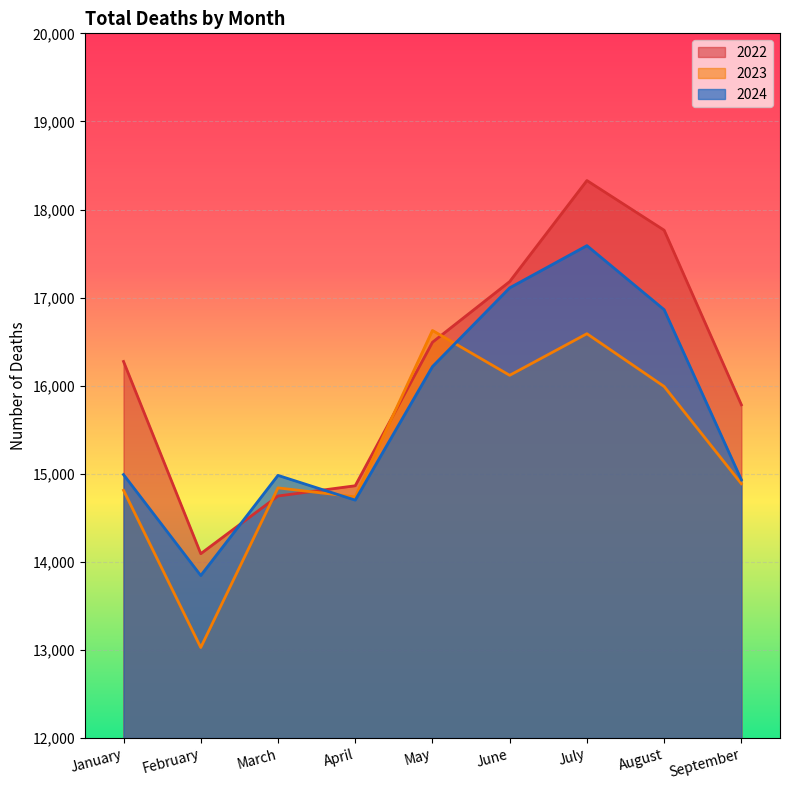

Count the number of data series in this chart.

3